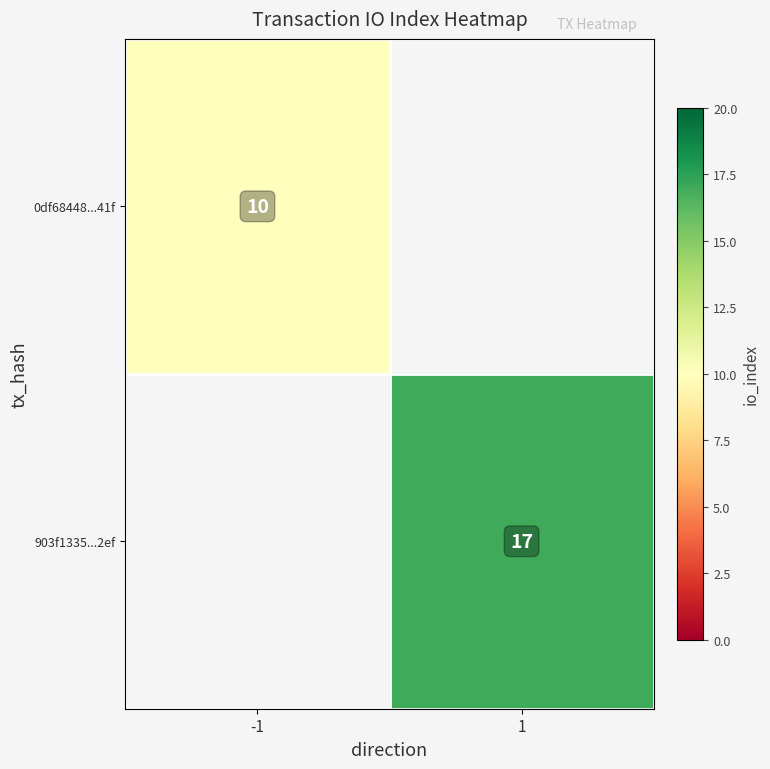

What is the greatest value displayed?

17.0